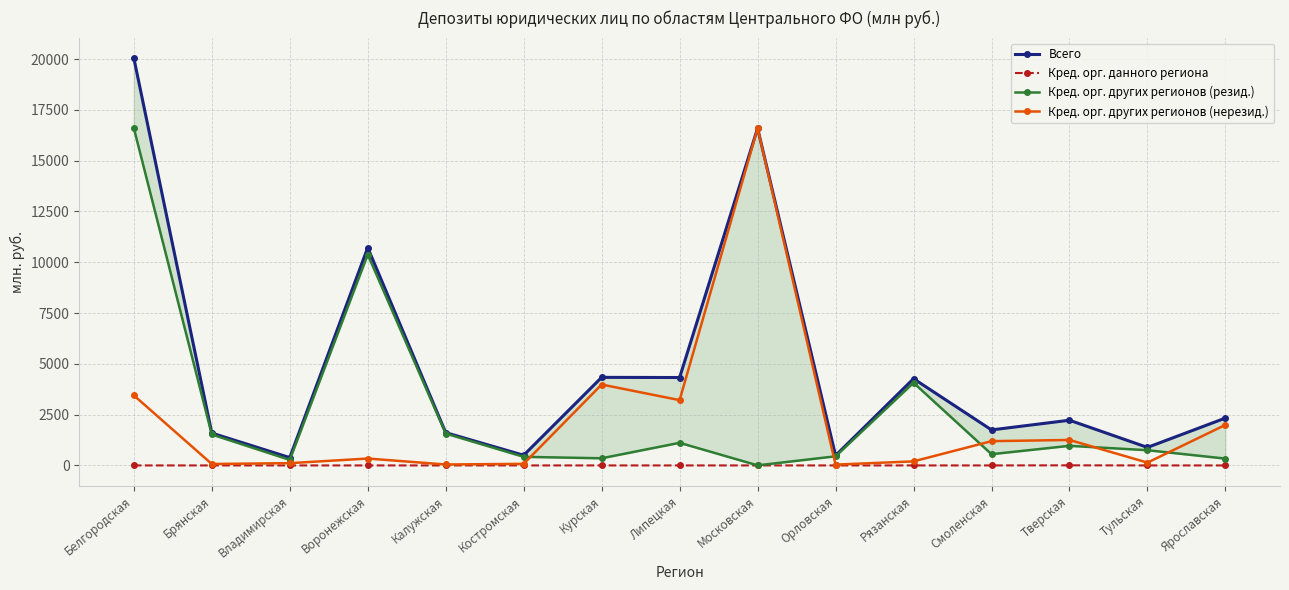

How many series are shown in this chart?

4